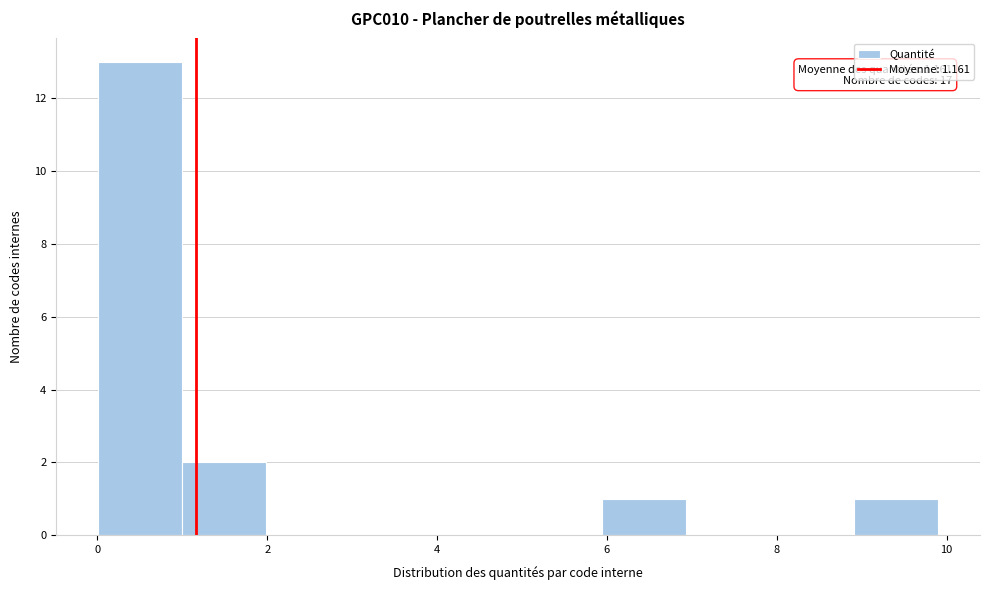

Which range on the x-axis has the tallest bar?

0 to 1